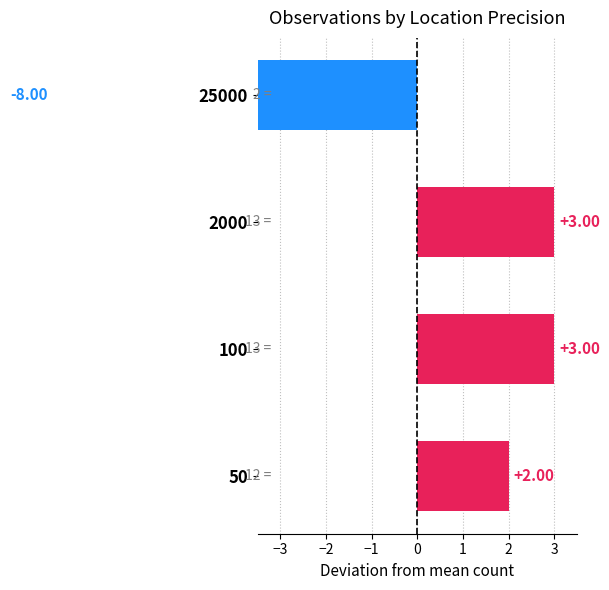

Reading right to left, extract all data points from this chart.

-8	3	3	2